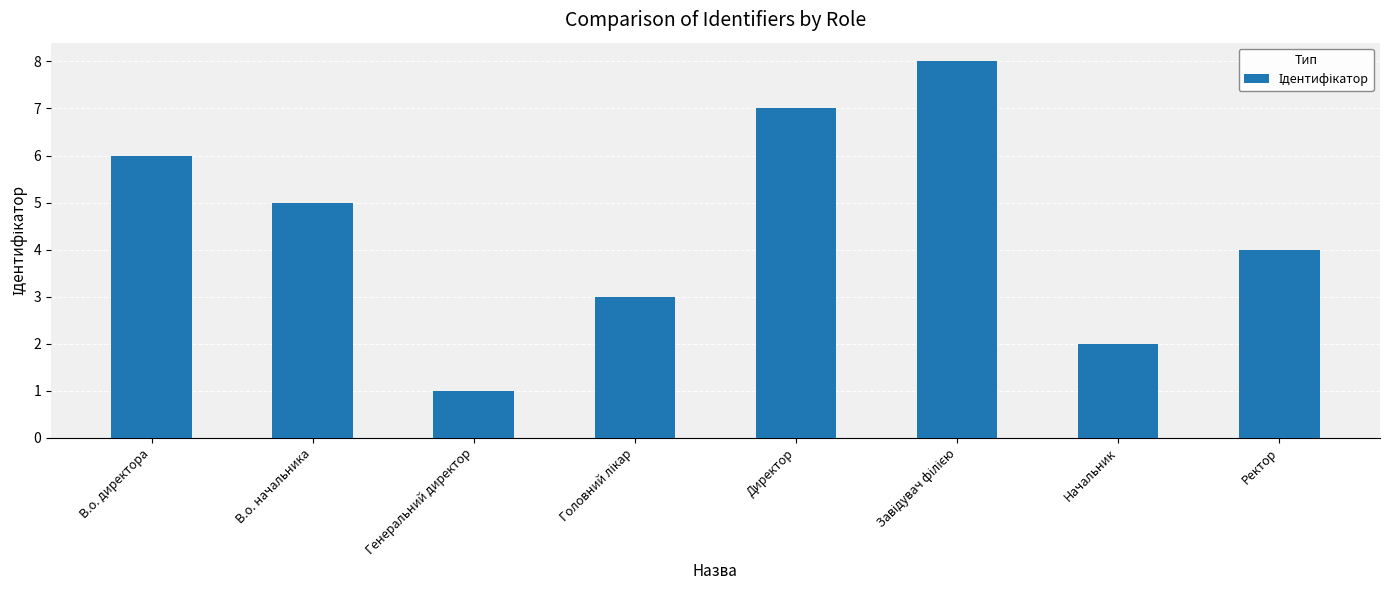

What is the difference between the maximum and minimum values?

7